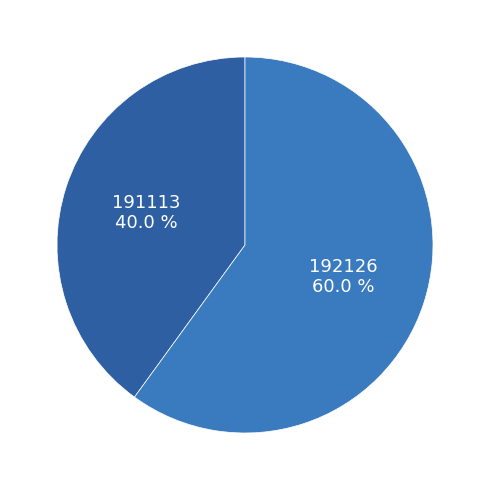

To the nearest percent, what portion does 192126 represent?

60%